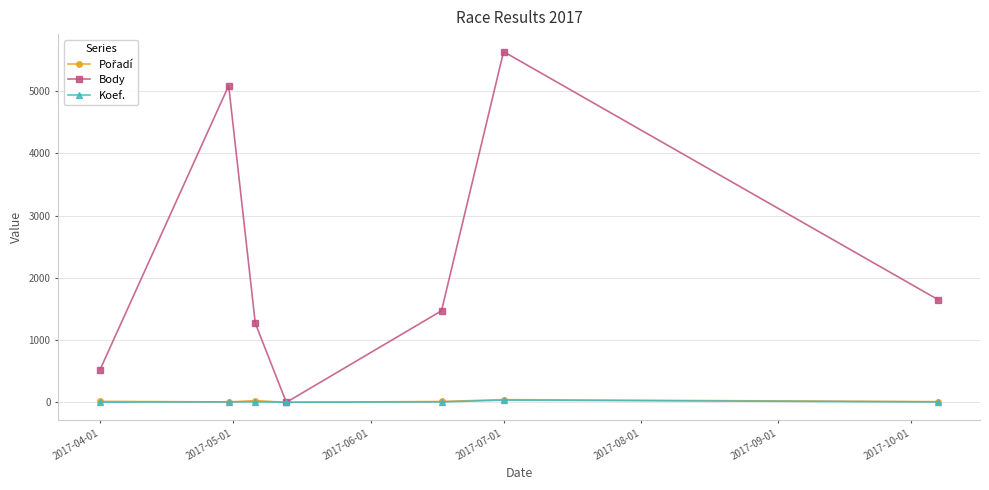

True or false: Koef. has more than 0 points higher than both neighbors.

True